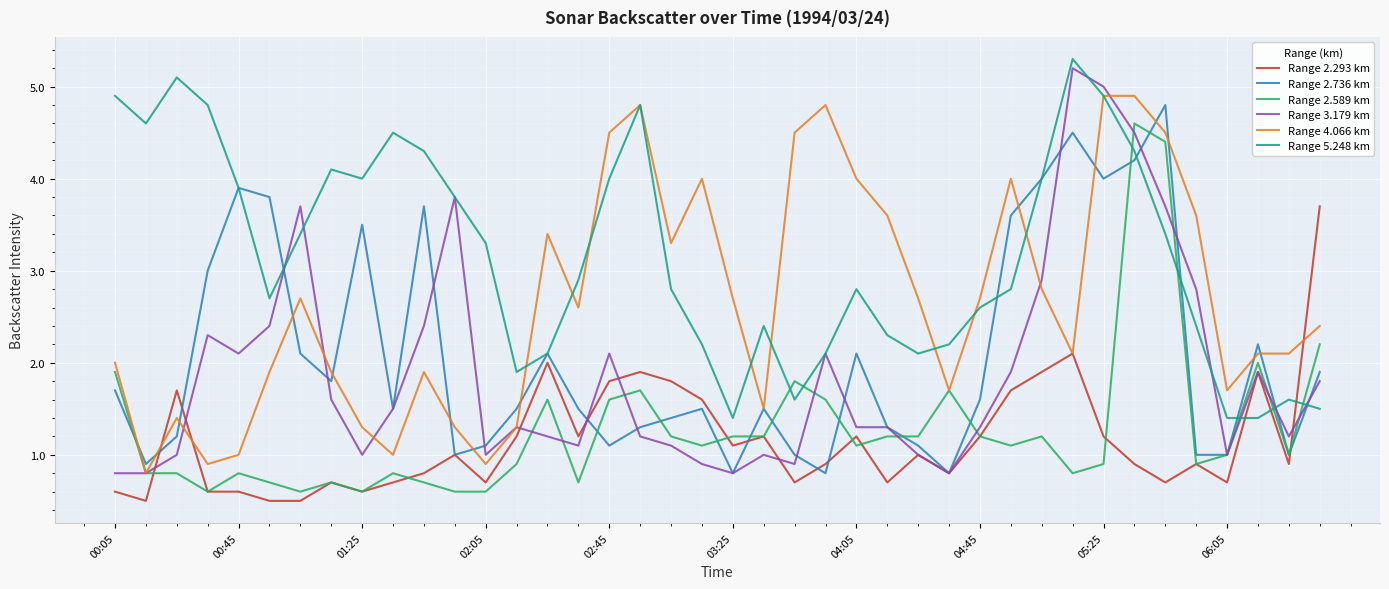

Which series has the widest spread of values?

Range 3.179 km